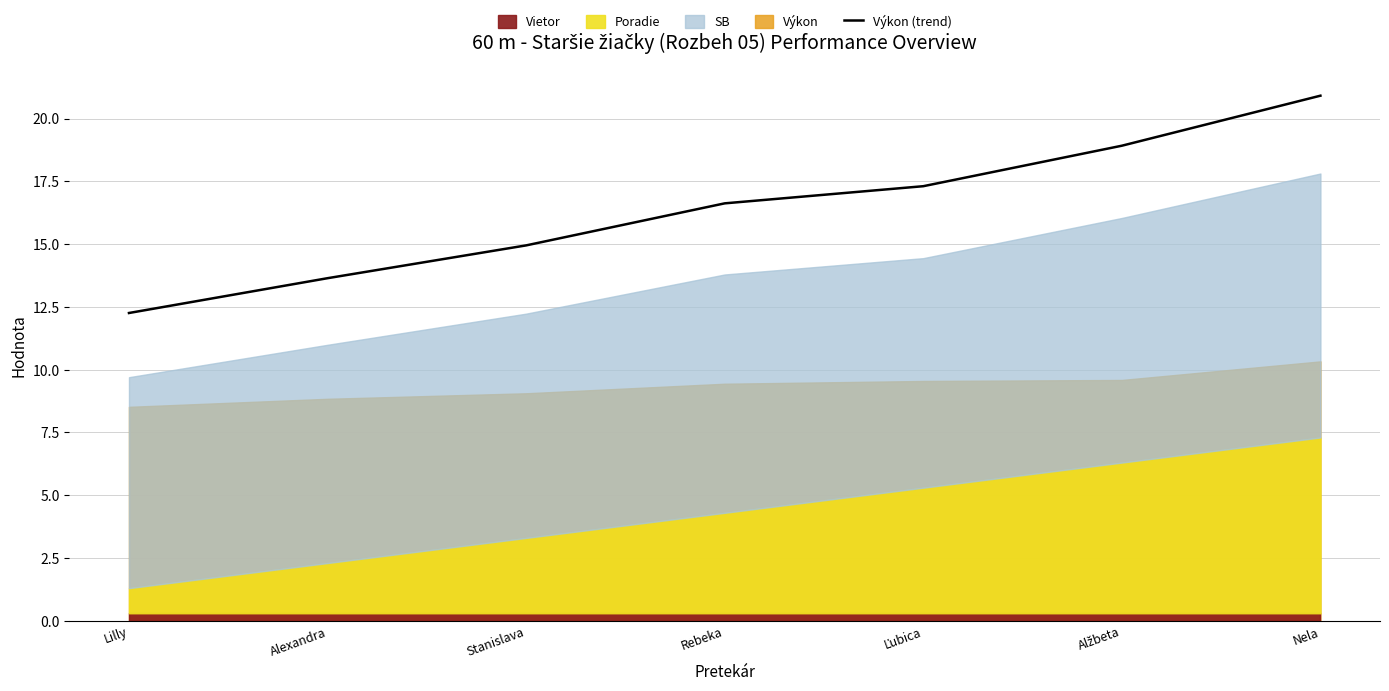

The value at Ľubica is 9.0. True or false?

False